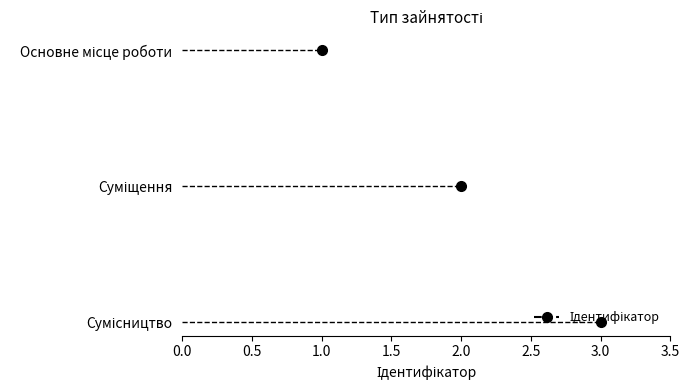

Reading right to left, list all the values displayed in this chart.

3	2	1